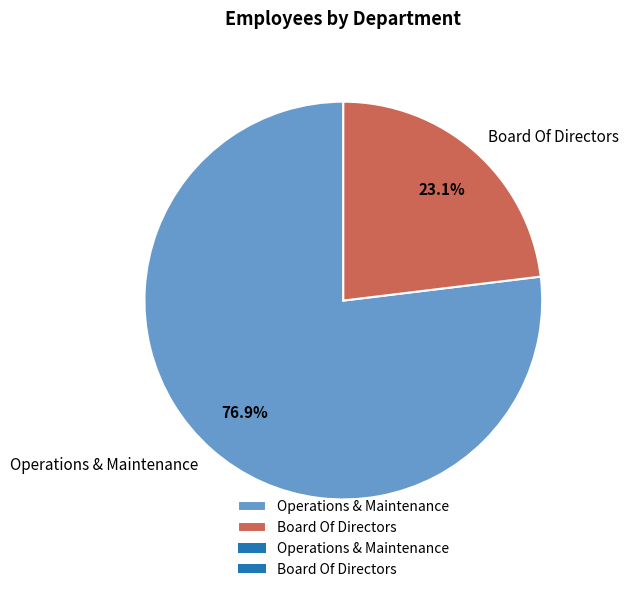

To the nearest percent, what is the difference between the Operations & Maintenance and Board Of Directors slice percentages?

54%